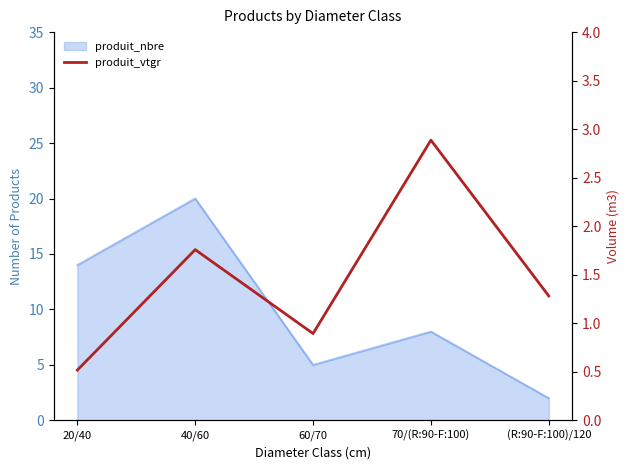

Where does the data first go above 1?

40/60